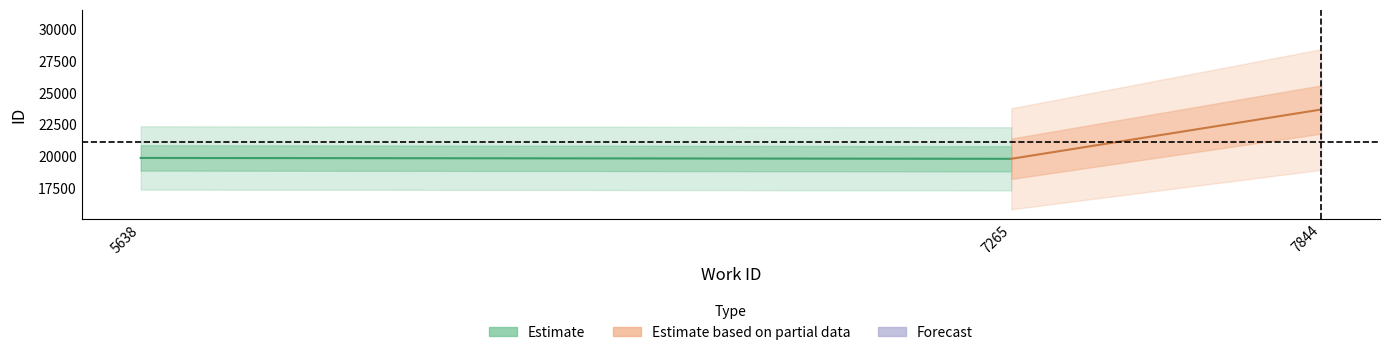

Which series has the largest range (max minus min)?

Estimate based on partial data